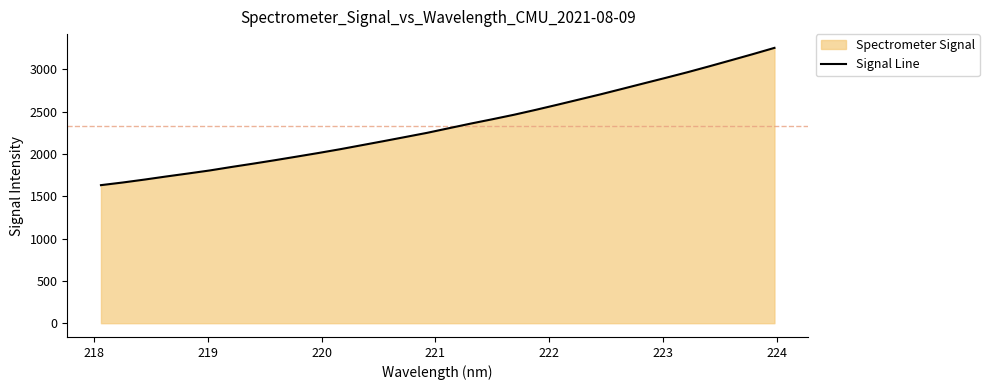

What is the sum of all values?

74768.4